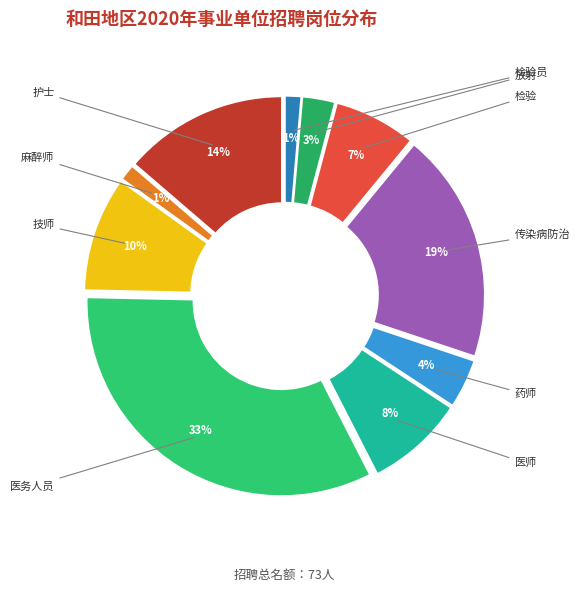

Which category has the smallest portion of the pie?

麻醉师